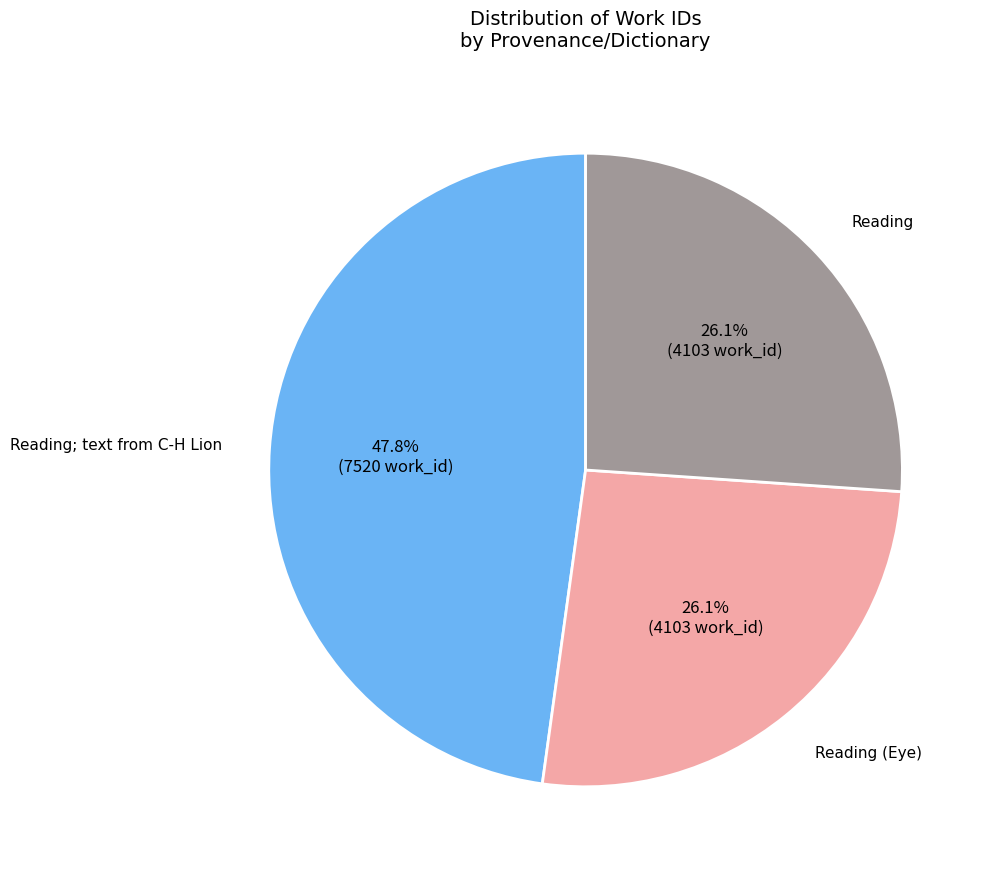

Is there any slice that represents more than half of the pie?

No